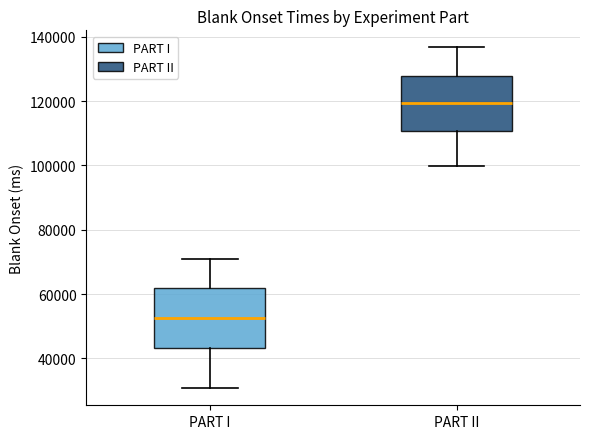

Which box's median line is the highest?

PART II